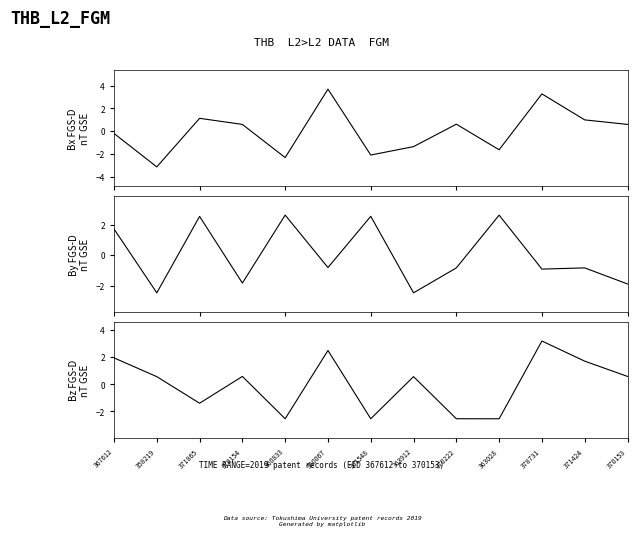

True or false: By FGS-D
nT GSE has more than 0 points higher than both neighbors.

True